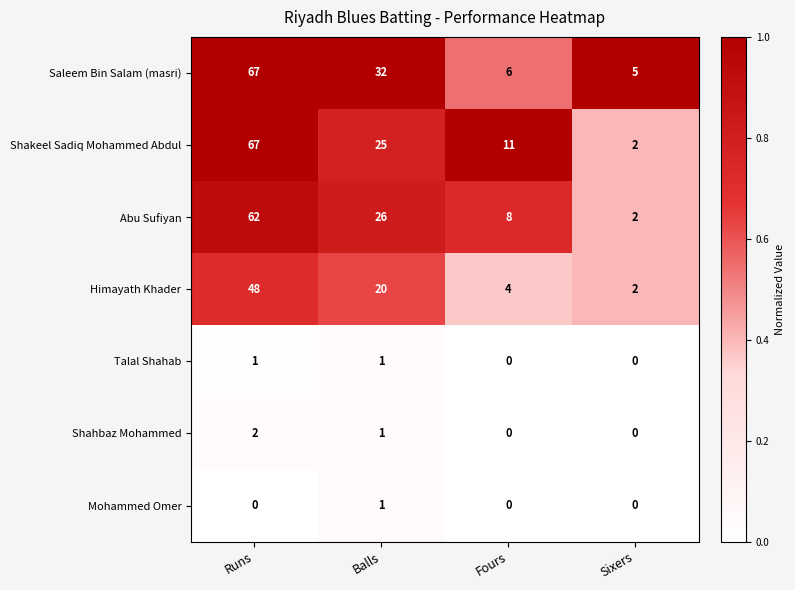

What is the maximum value shown in the chart?

67